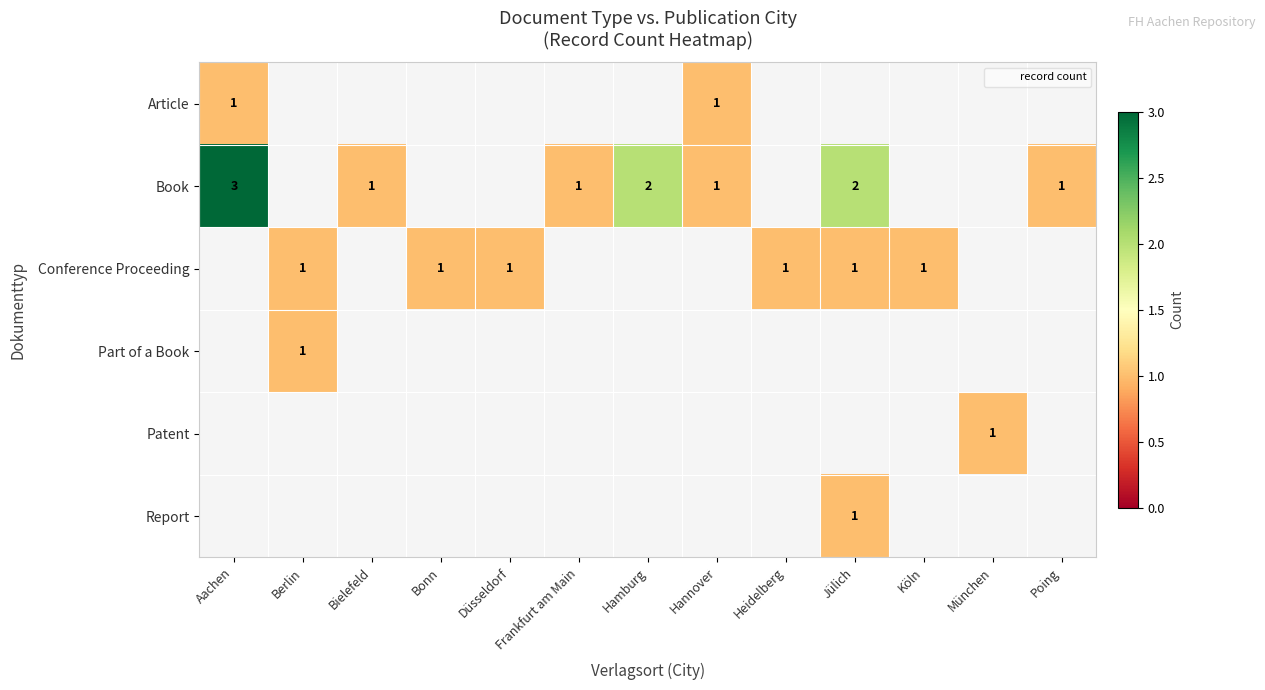

Count the Conference Proceeding values in the range 0 to 1.

13